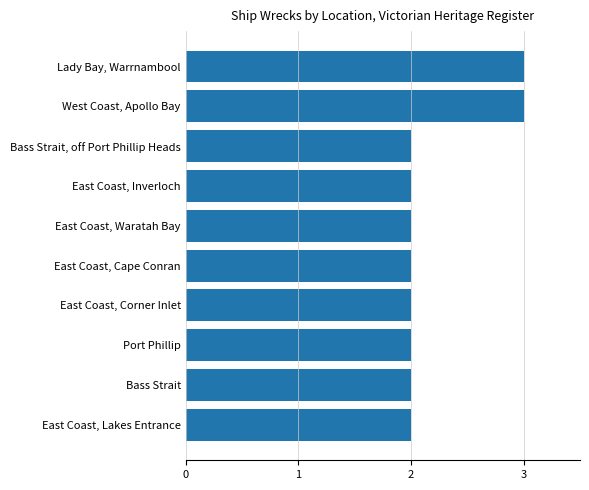

Reading bottom to top, what are all the values shown in this chart?

2	2	2	2	2	2	2	2	3	3